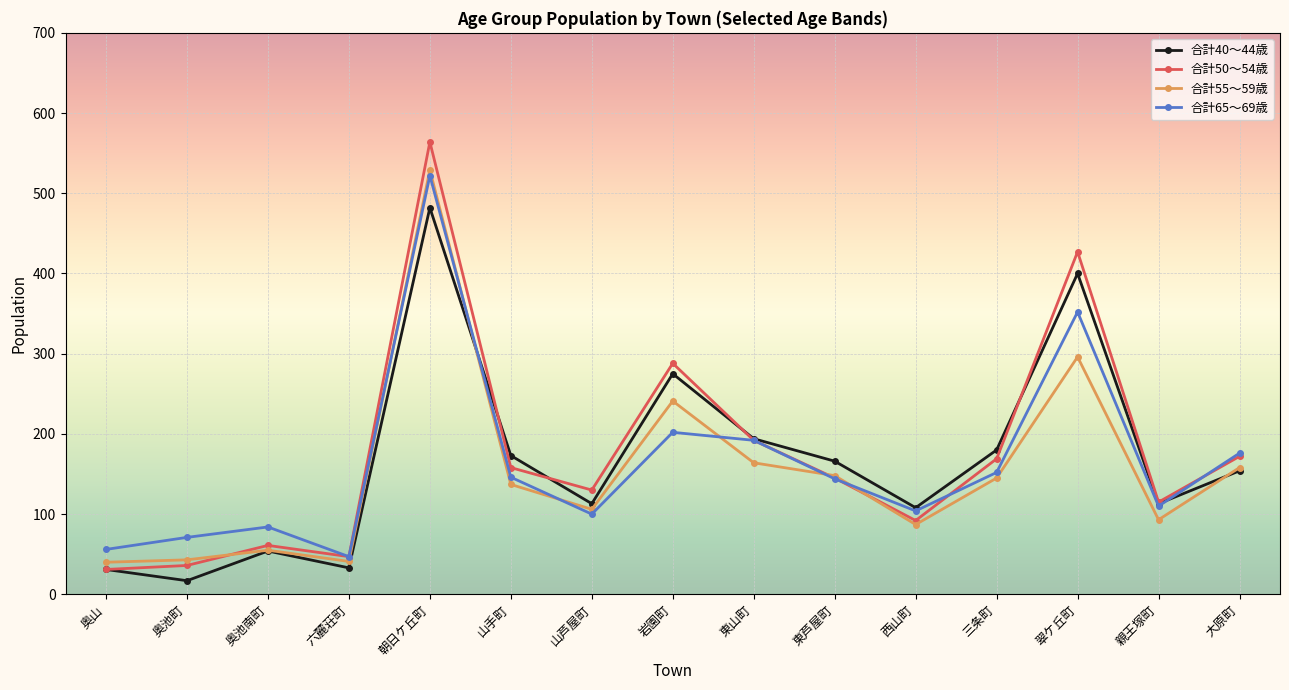

Where is the first local minimum for 合計40～44歳?

奥池町